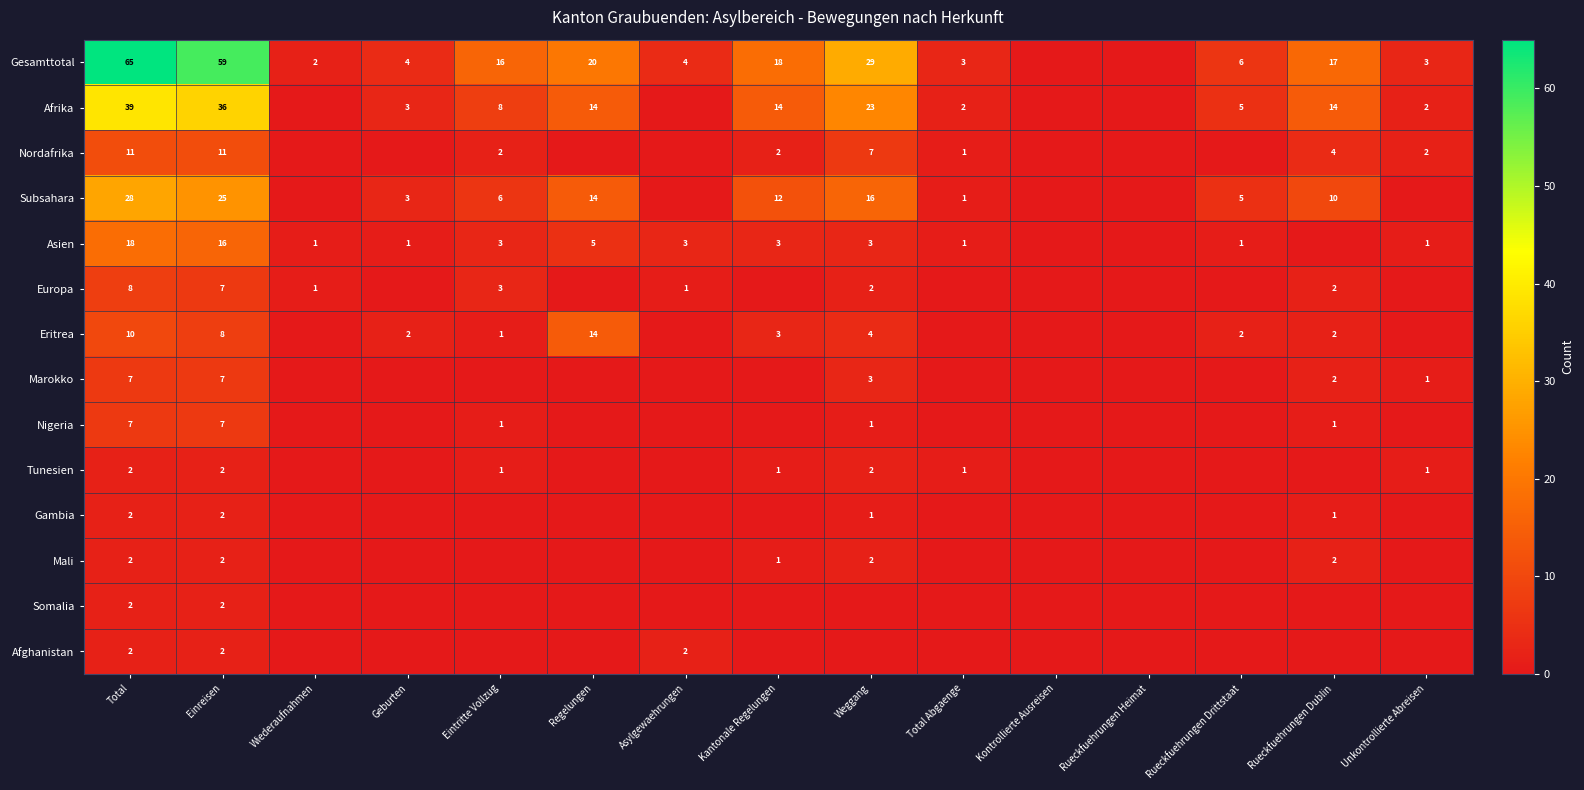

At how many categories does at least one series exceed 19?

4